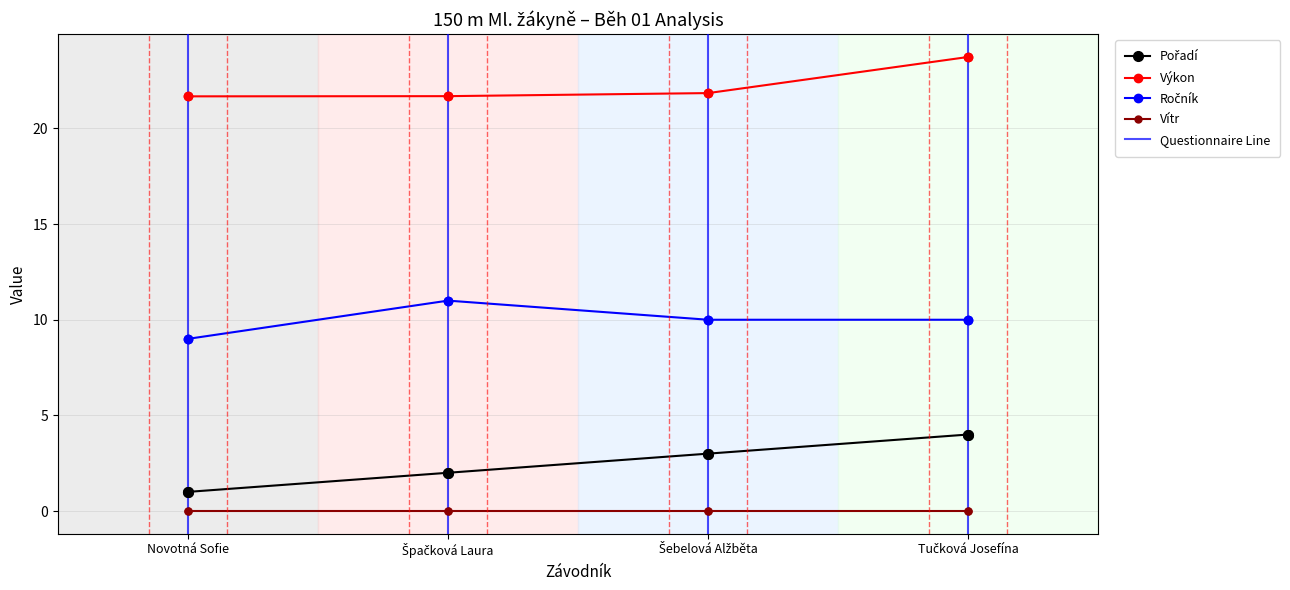

Which series has the largest total across all categories?

Výkon